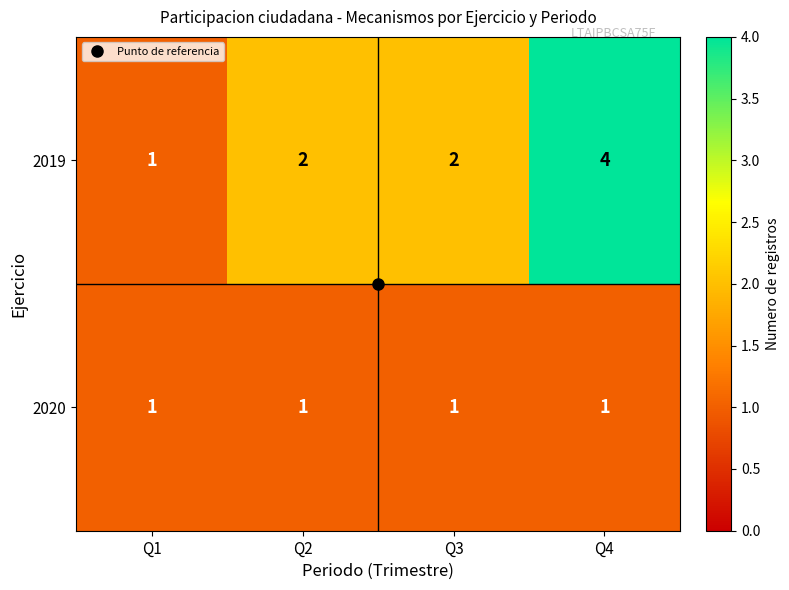

At which label does 2019 reach its peak?

Q4